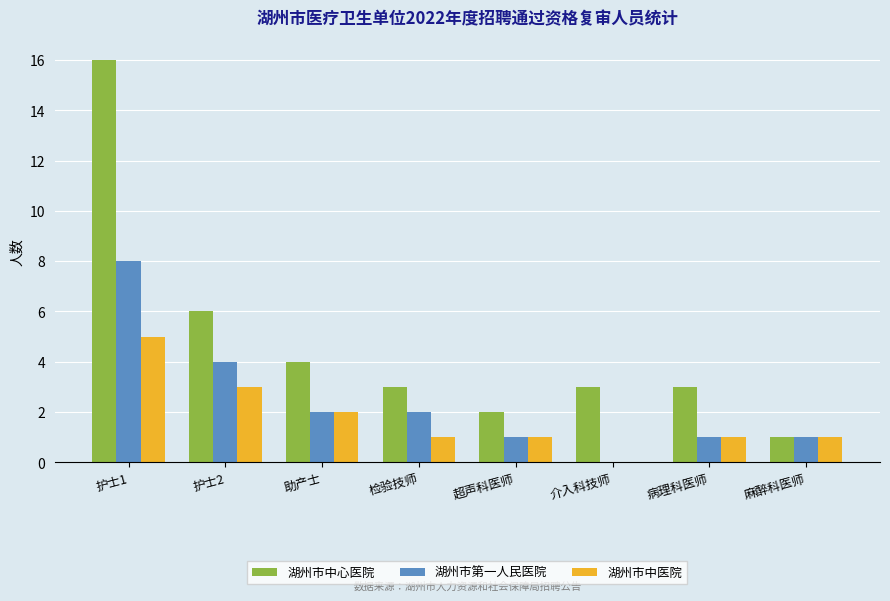

Is the value of 湖州市中心医院 at 护士2 greater than the value of 湖州市第一人民医院 at 护士1?

No